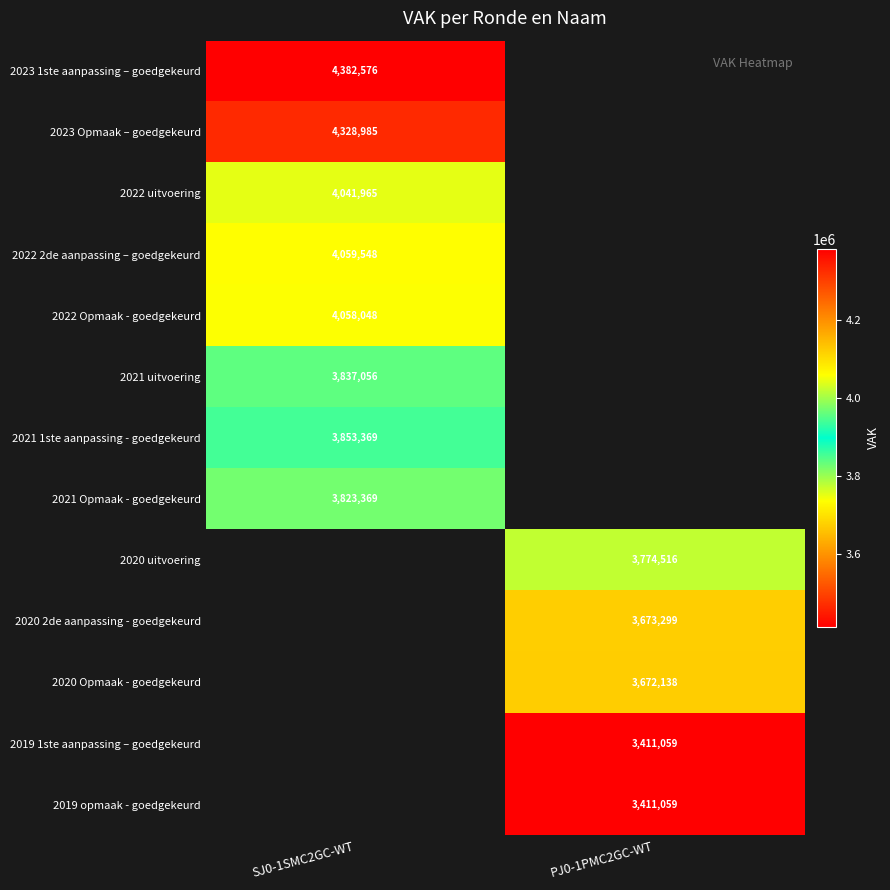

At how many categories does at least one series exceed 4180492?

1